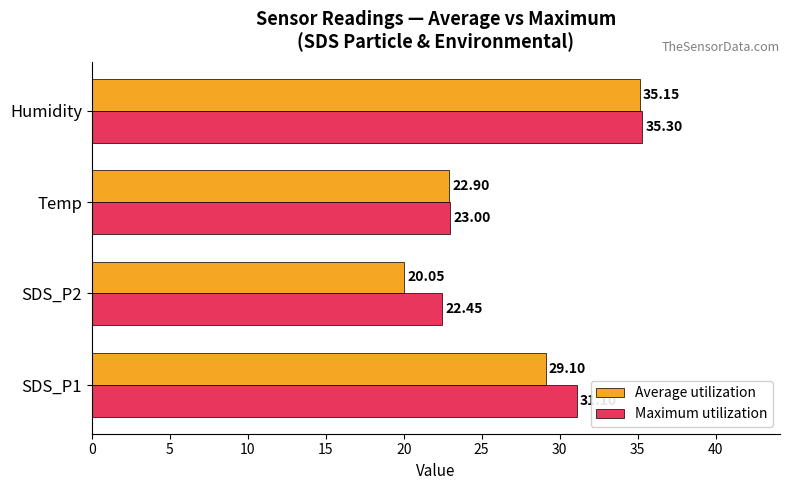

Rank the categories by Average utilization value from highest to lowest.

Humidity, SDS_P1, Temp, SDS_P2